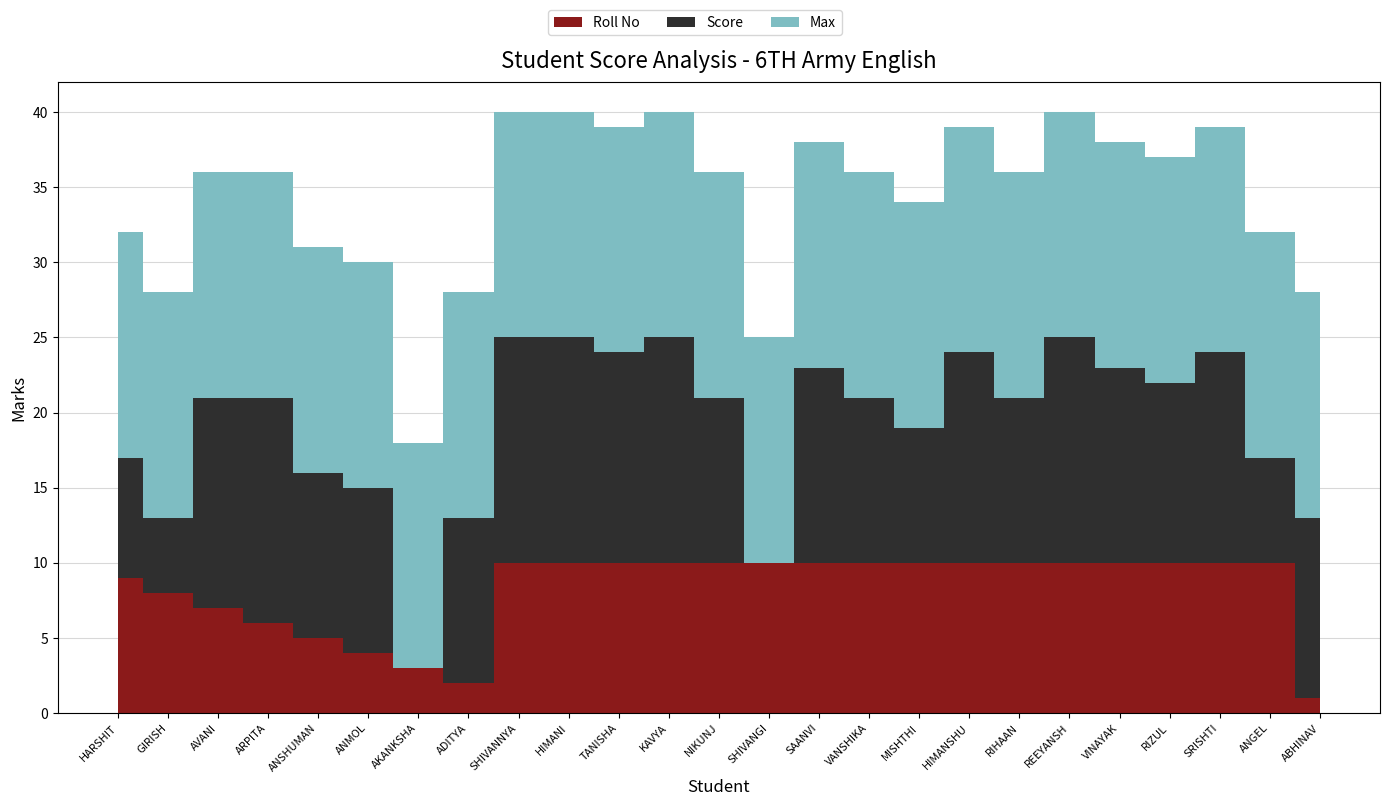

Reading left to right, what are all the values shown in this chart?

Score: 8	5	14	15	11	11	0	11	15	15	14	15	11	0	13	11	9	14	11	15	13	12	14	7	12
Max: 15	15	15	15	15	15	15	15	15	15	15	15	15	15	15	15	15	15	15	15	15	15	15	15	15
Roll No: 9	8	7	6	5	4	3	2	10	10	10	10	10	10	10	10	10	10	10	10	10	10	10	10	1